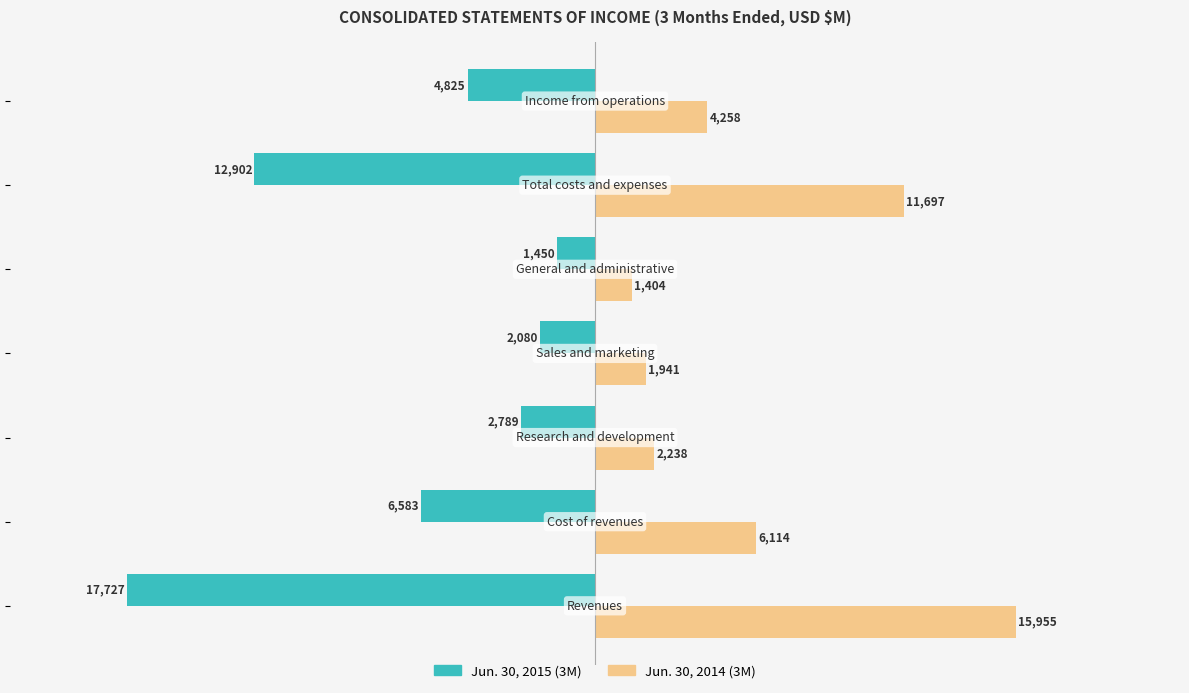

What is the highest value of the Jun. 30, 2014 (3M) series?

15955